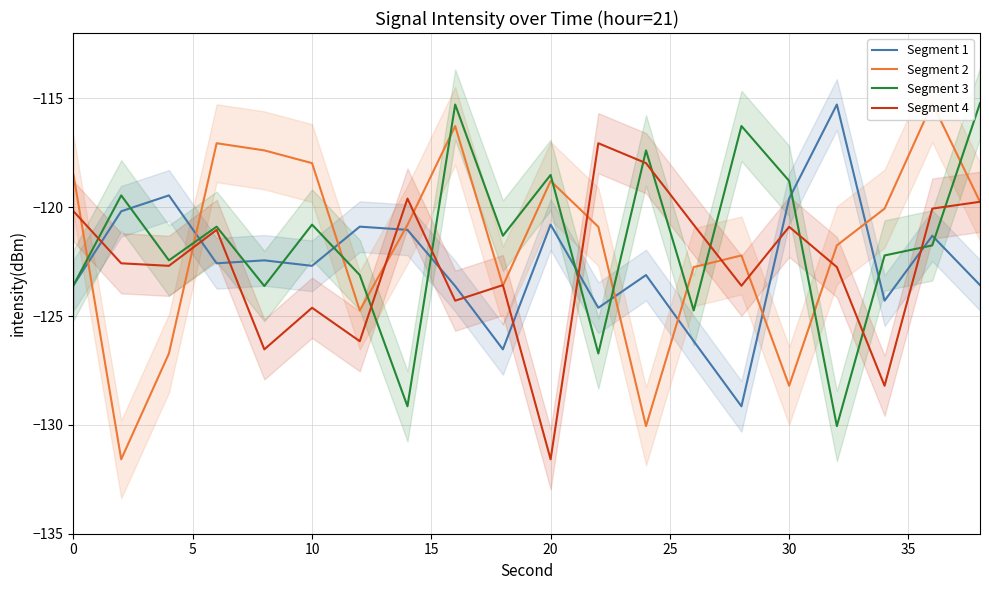

How many interior local peaks does the Segment 3 series have?

7